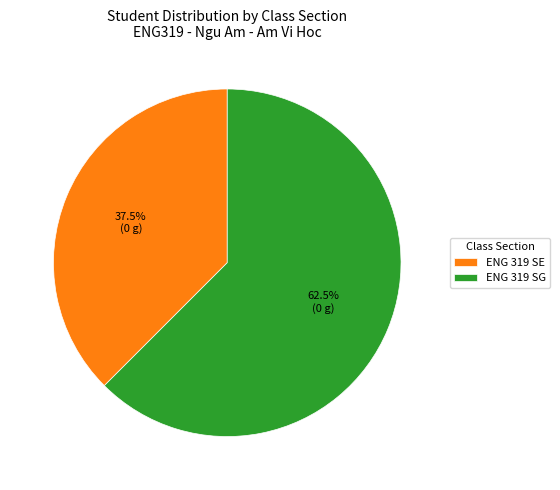

What is the smallest slice in the pie chart?

ENG 319 SE